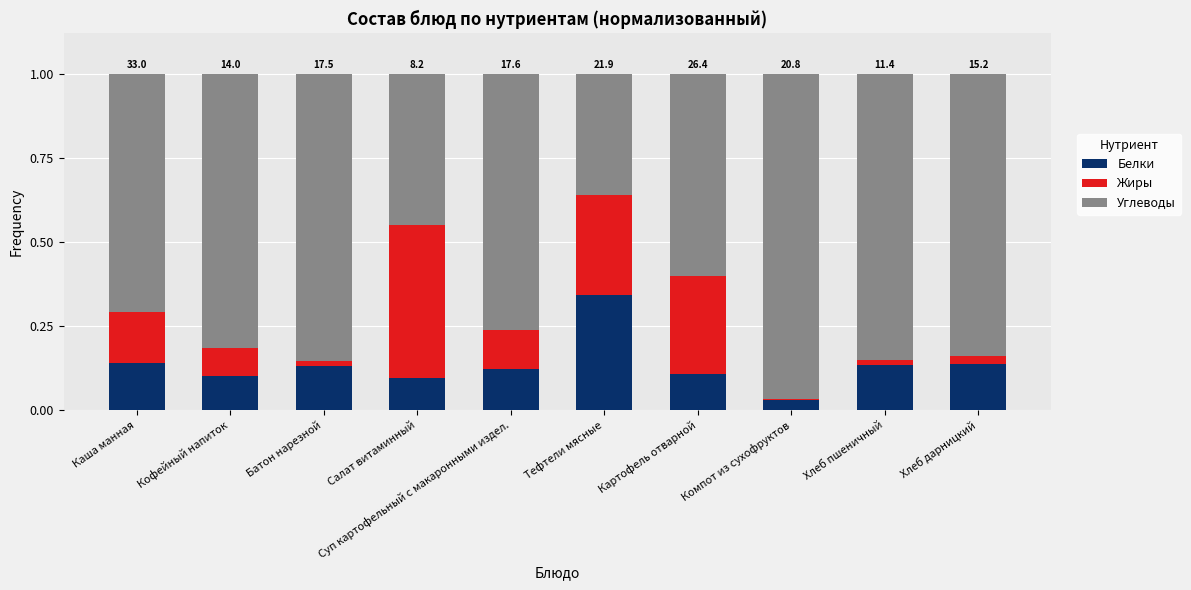

True or false: Белки has a value of 0.2 at Кофейный напиток.

False